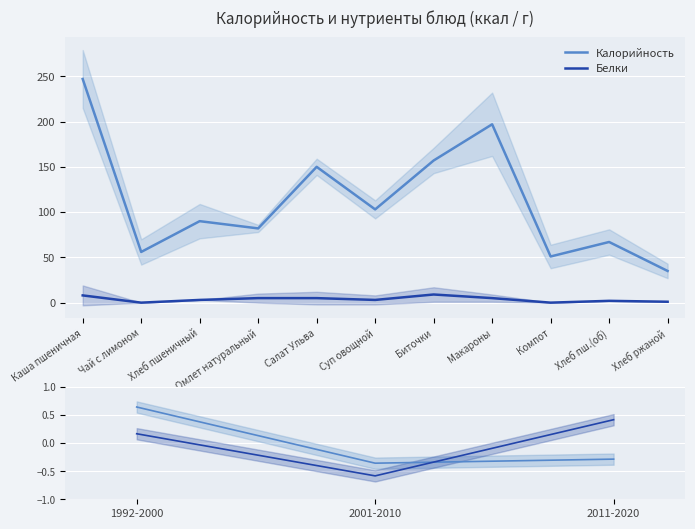

At which label does Белки first exceed 3?

Каша пшеничная